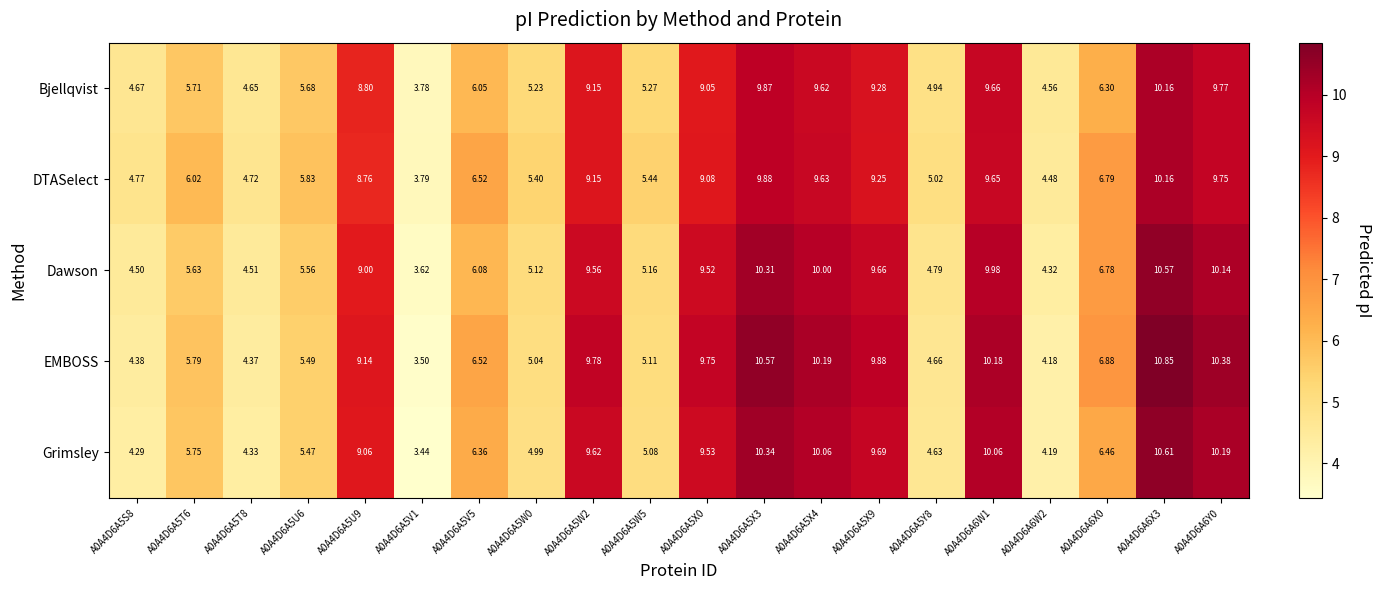

What is the spread (max minus min) of values at A0A4D6A5U6?

0.4